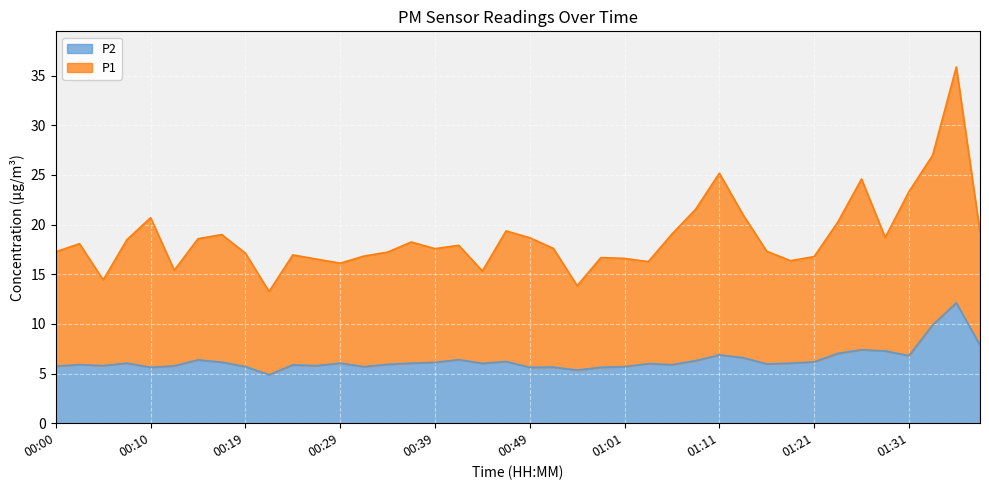

True or false: P2 and P1 intersect in this chart.

False